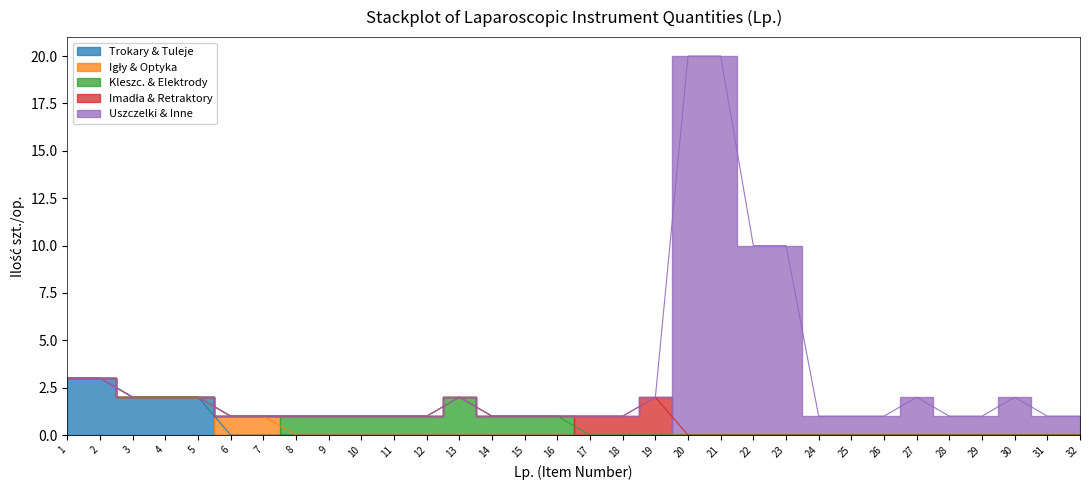

The chart shows a value of 1 at 29. True or false?

True